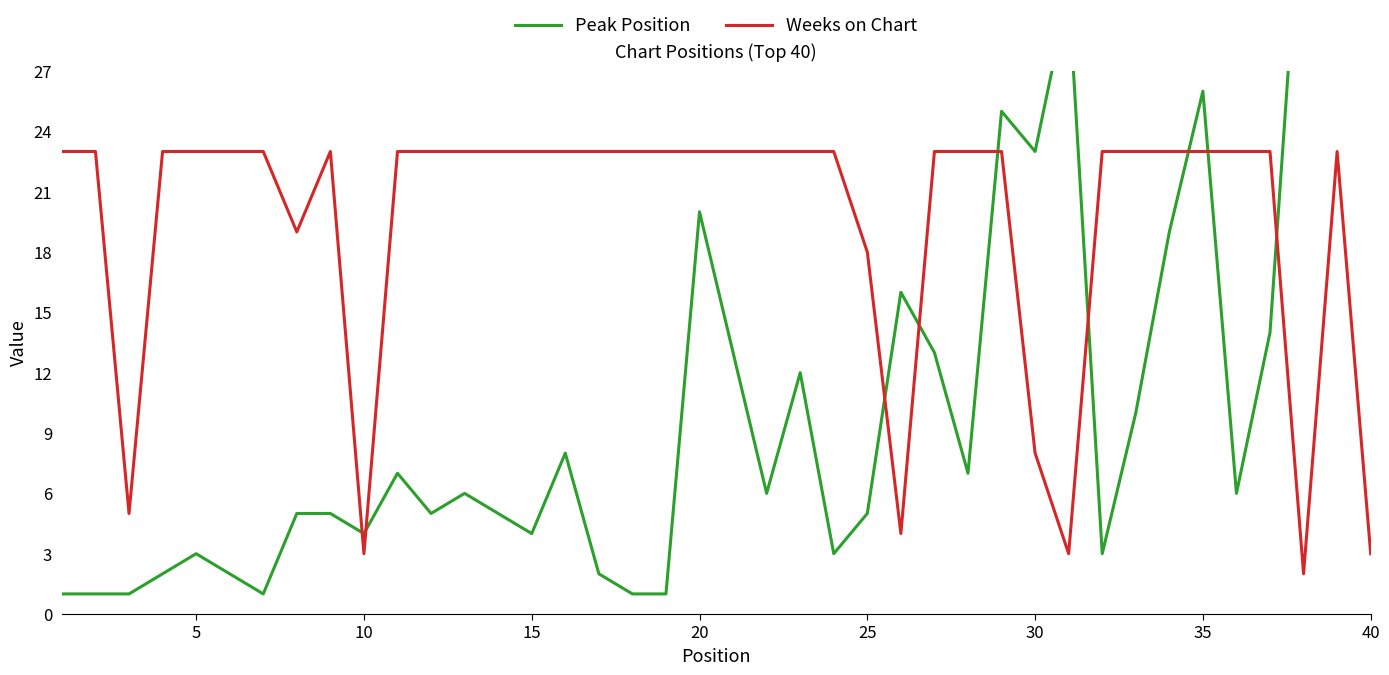

Where is Weeks on Chart nearest to the value 12?

30